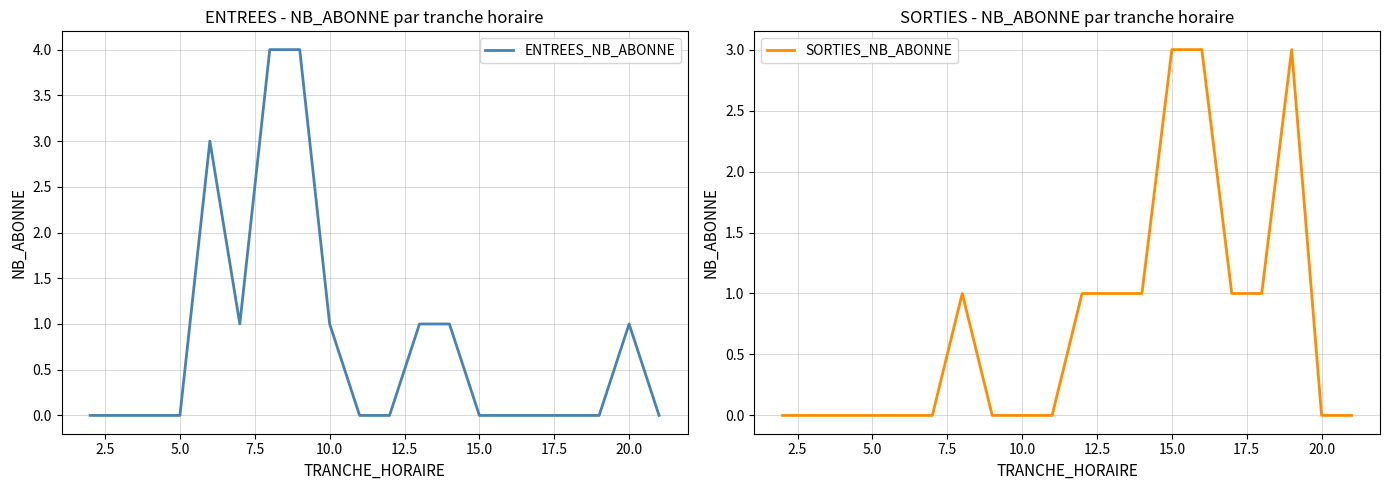

How many interior local peaks does the ENTREES_NB_ABONNE series have?

2